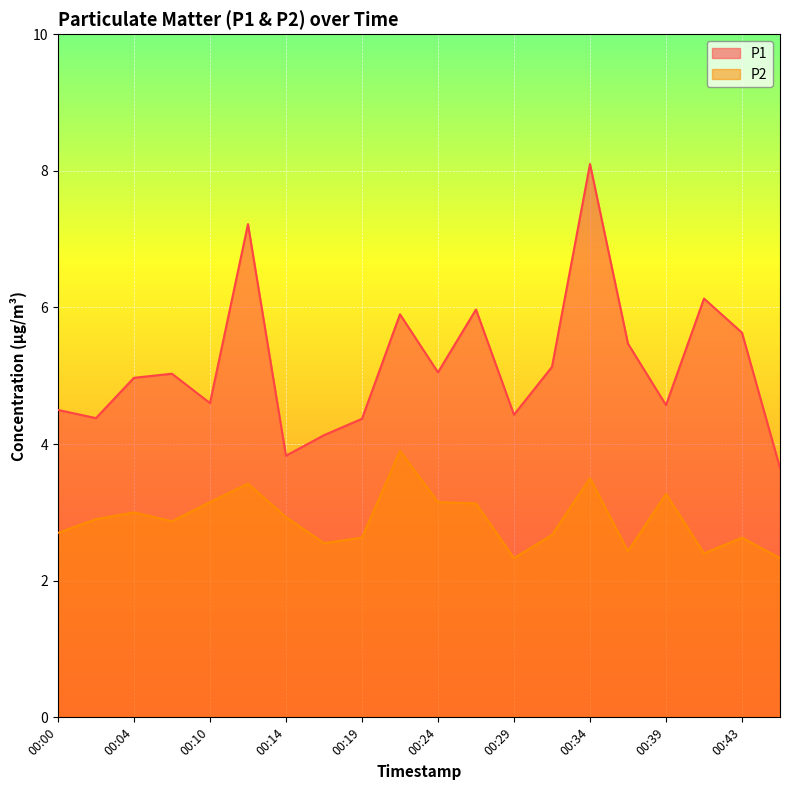

Which category has the lowest value in the P1 series?

00:46